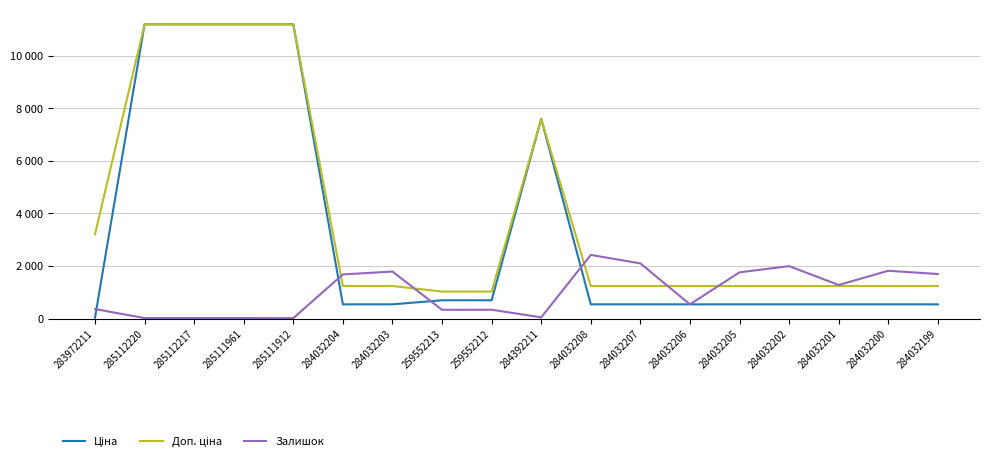

What is the label of the 9th point from the right?

284392211